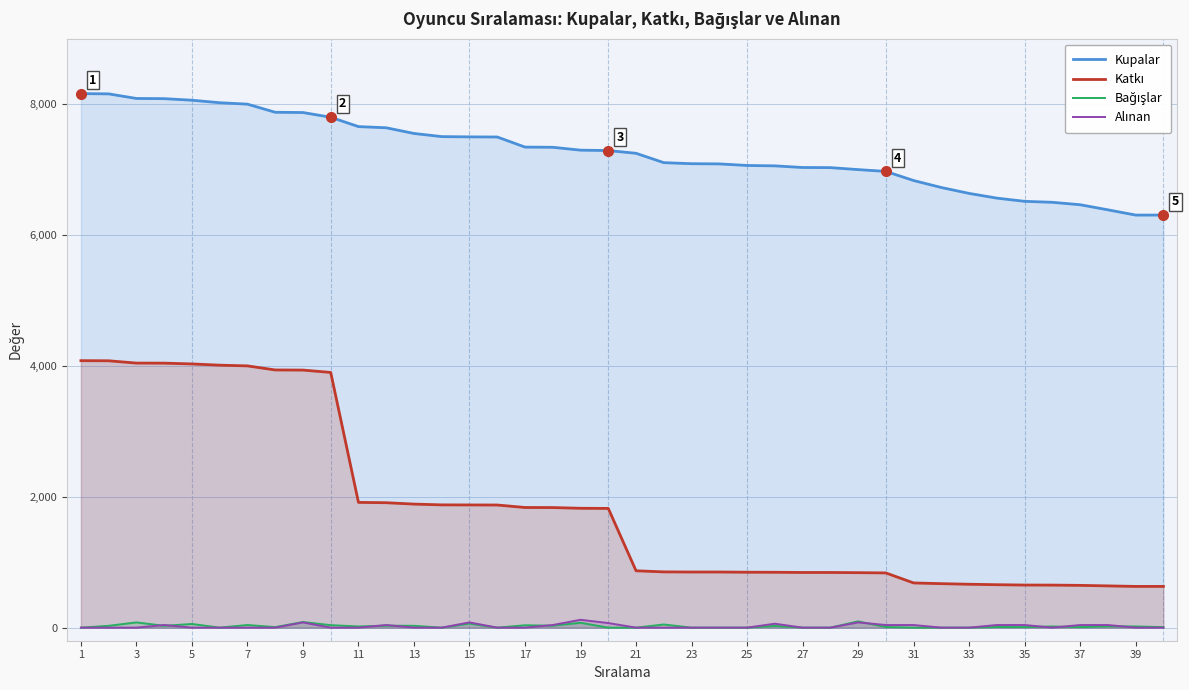

What is the maximum value shown in the chart?

8161